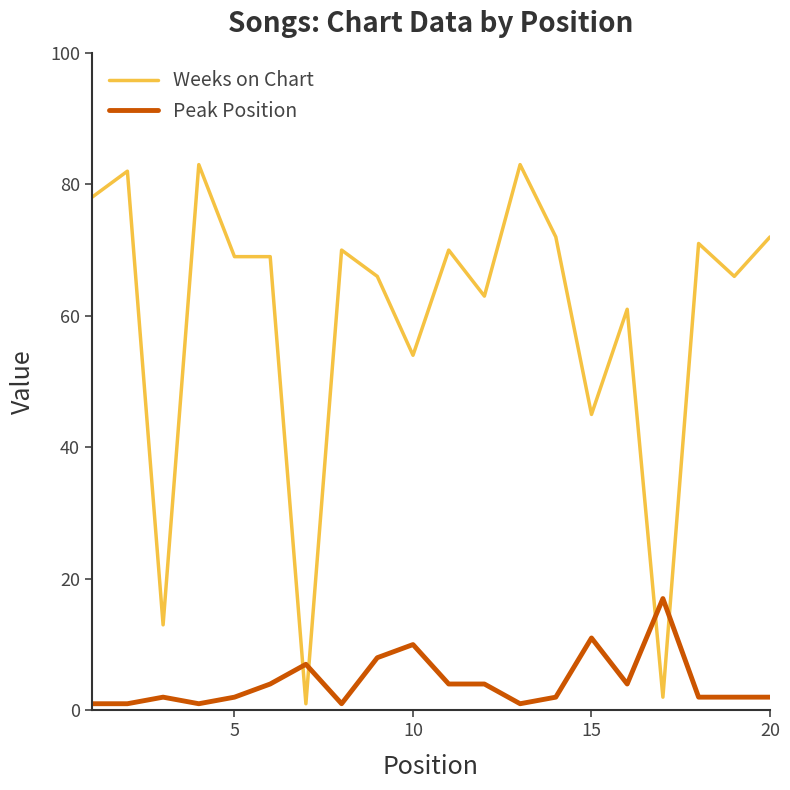

What is the difference between the maximum and minimum values in the Peak Position series?

16